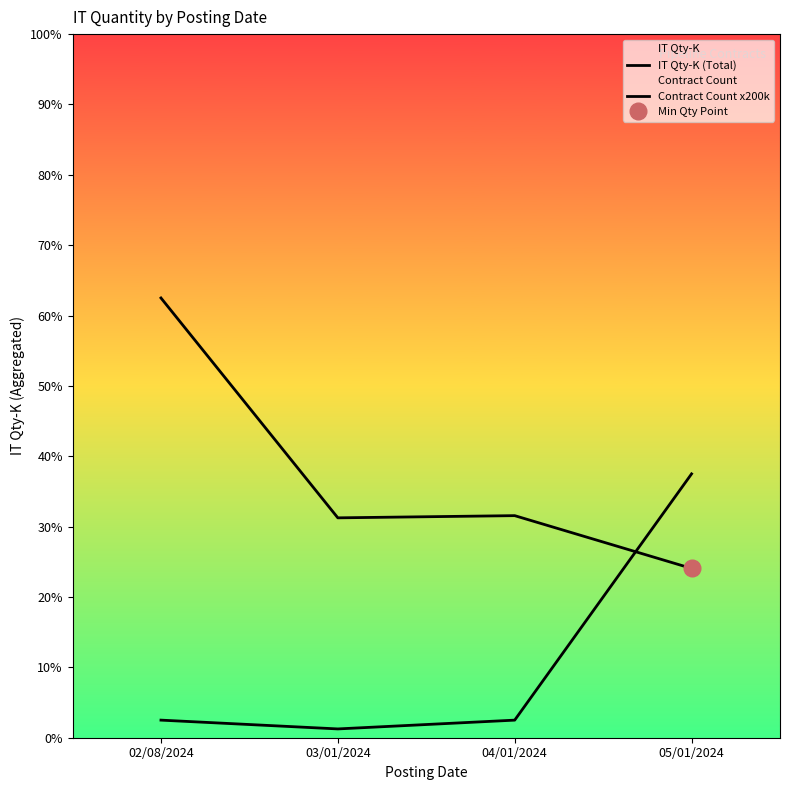

Between 02/08/2024 and 05/01/2024, which series saw the biggest shift?

IT Qty-K (Total)